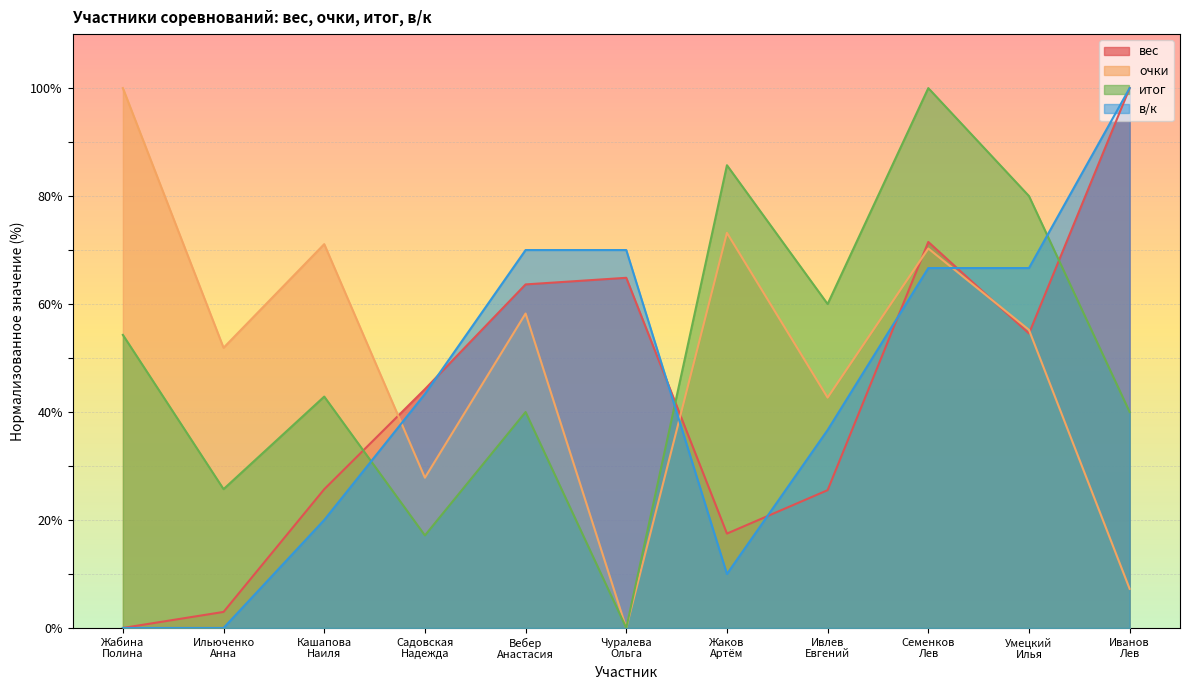

Which series has the widest spread of values?

вес